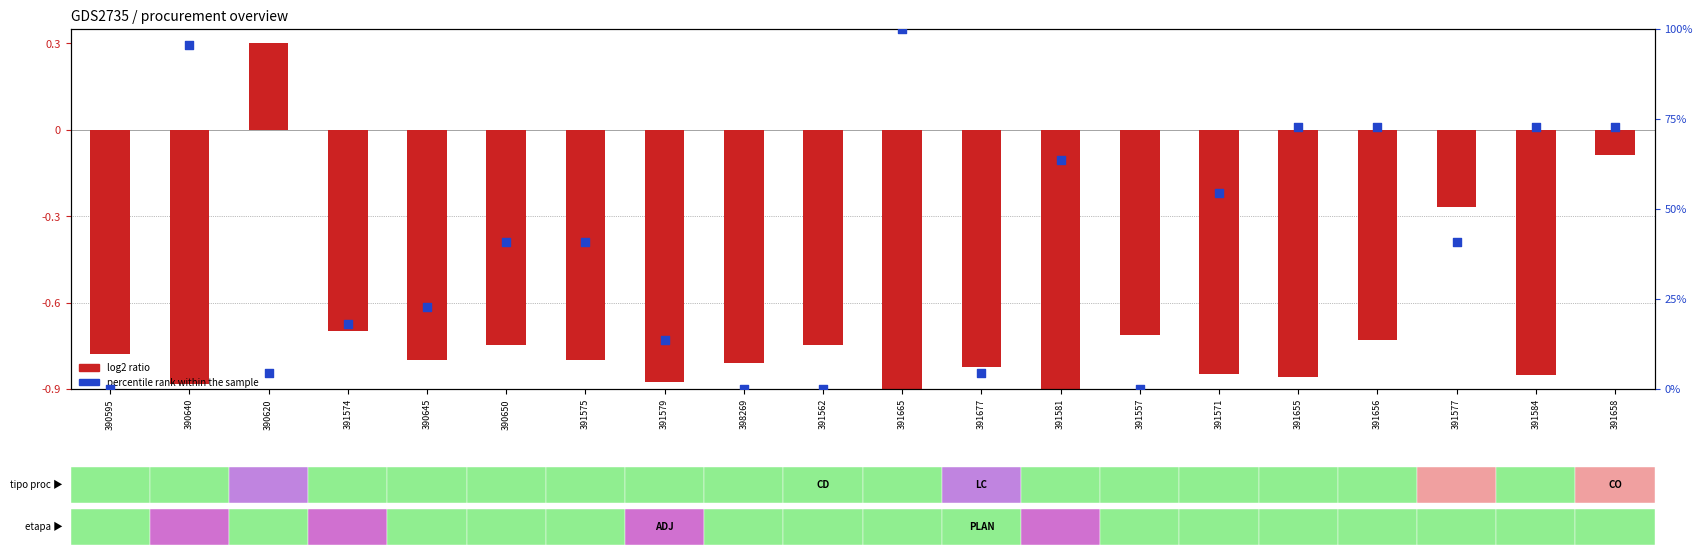

Which series has the widest spread of Y values?

percentile rank within the sample